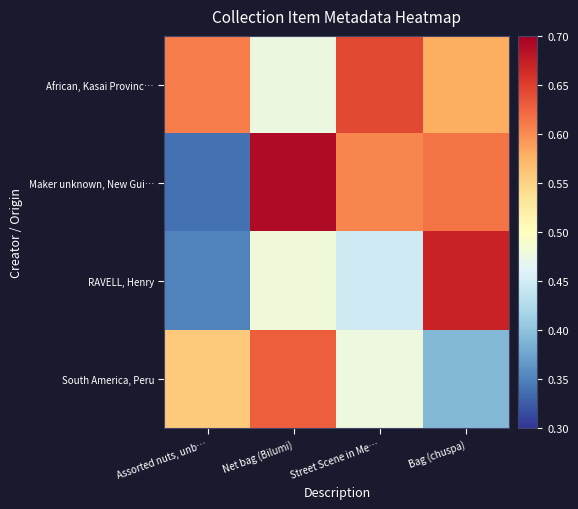

Reading left to right, list all the values displayed in this chart.

African, Kasai Provinc…: Assorted nuts, unb…=0.6	Net bag (Bilumi)=0.5	Street Scene in Me…=0.6	Bag (chuspa)=0.6
Maker unknown, New Gui…: Assorted nuts, unb…=0.3	Net bag (Bilumi)=0.7	Street Scene in Me…=0.6	Bag (chuspa)=0.6
RAVELL, Henry: Assorted nuts, unb…=0.4	Net bag (Bilumi)=0.5	Street Scene in Me…=0.4	Bag (chuspa)=0.7
South America, Peru: Assorted nuts, unb…=0.6	Net bag (Bilumi)=0.6	Street Scene in Me…=0.5	Bag (chuspa)=0.4